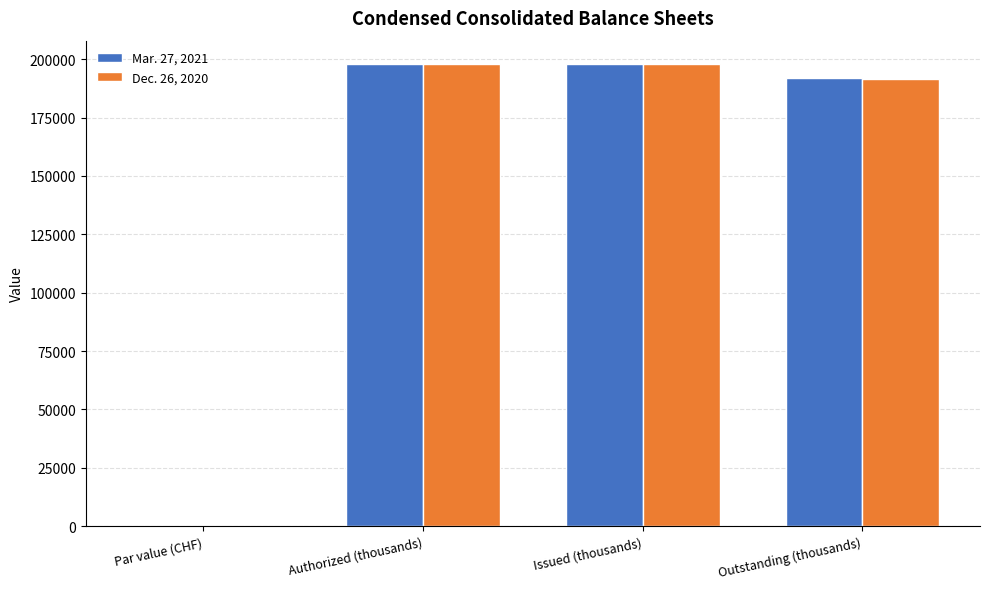

What are all the series names shown in the legend?

Mar. 27, 2021, Dec. 26, 2020